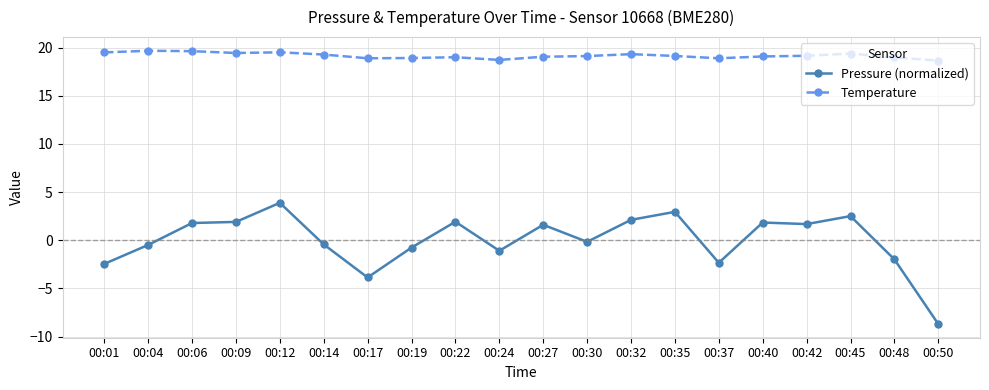

What is the sum of the Pressure (normalized) values at 00:14 and 00:30?

-0.6